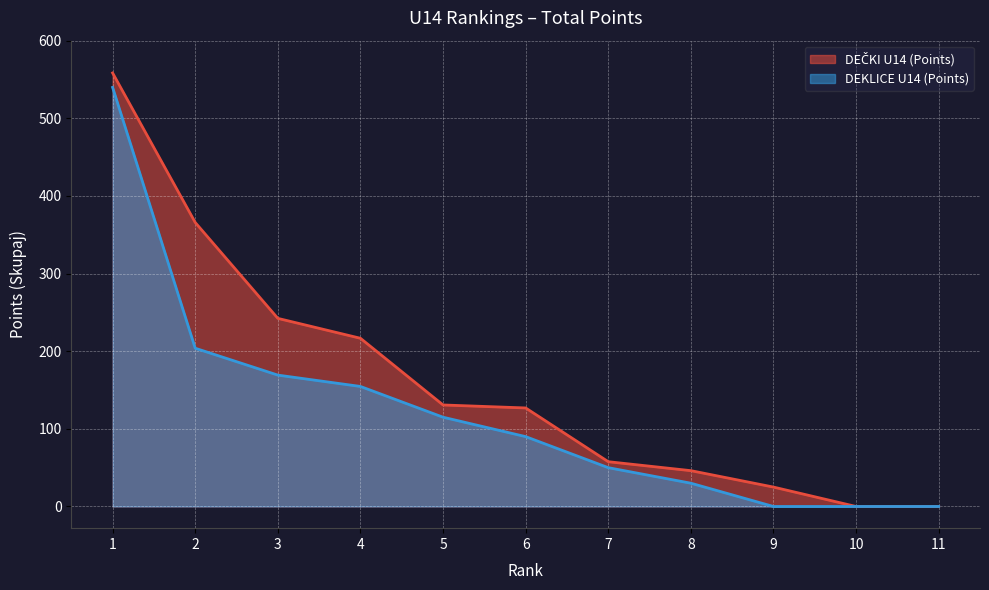

True or false: DEČKI U14 (Points) and DEKLICE U14 (Points) intersect in this chart.

False